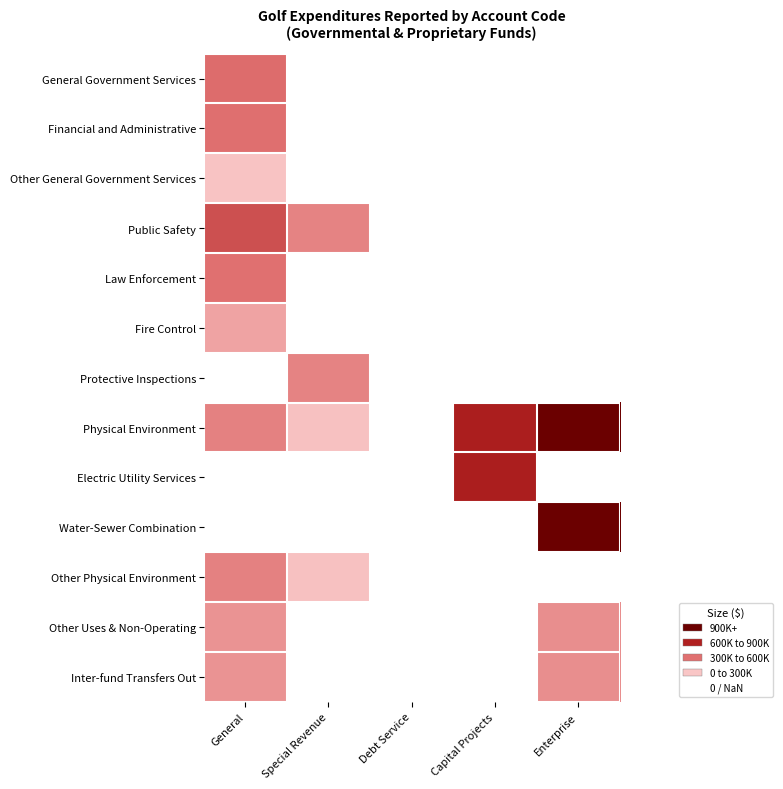

Between Special Revenue and Enterprise, which series saw the biggest shift?

Physical Environment